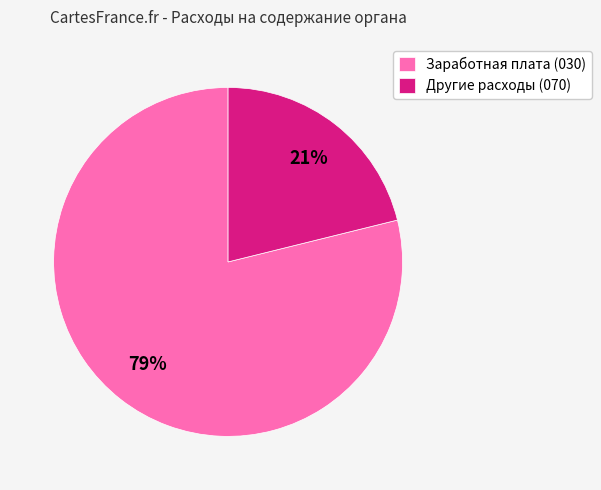

Do Заработная плата (030) and Другие расходы (070) together represent more than half of the pie?

Yes